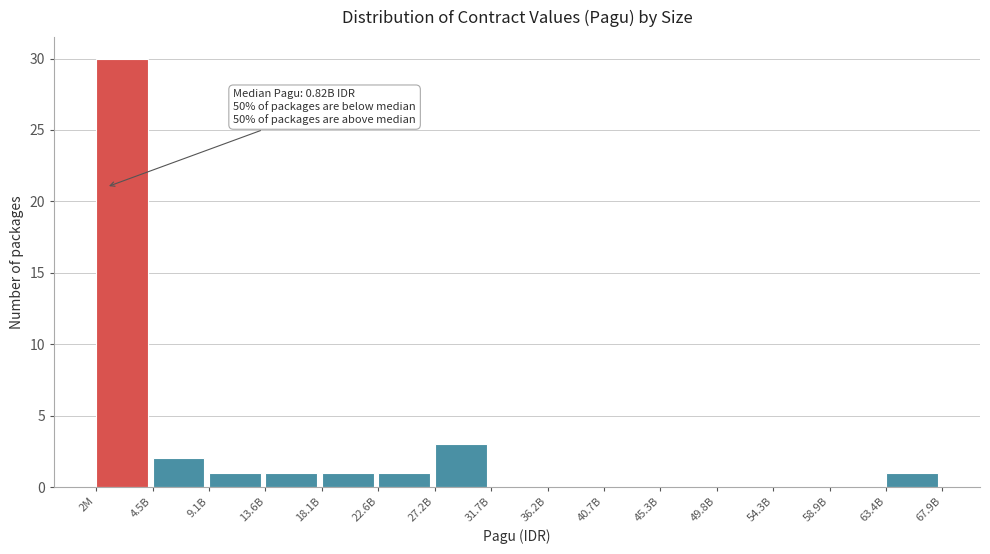

Reading left to right, extract all data points from this chart.

2M=30	4.5B=2	9.1B=1	13.6B=1	18.1B=1	22.6B=1	27.2B=3	31.7B=0	36.2B=0	40.7B=0	45.3B=0	49.8B=0	54.3B=0	58.9B=0	63.4B=1